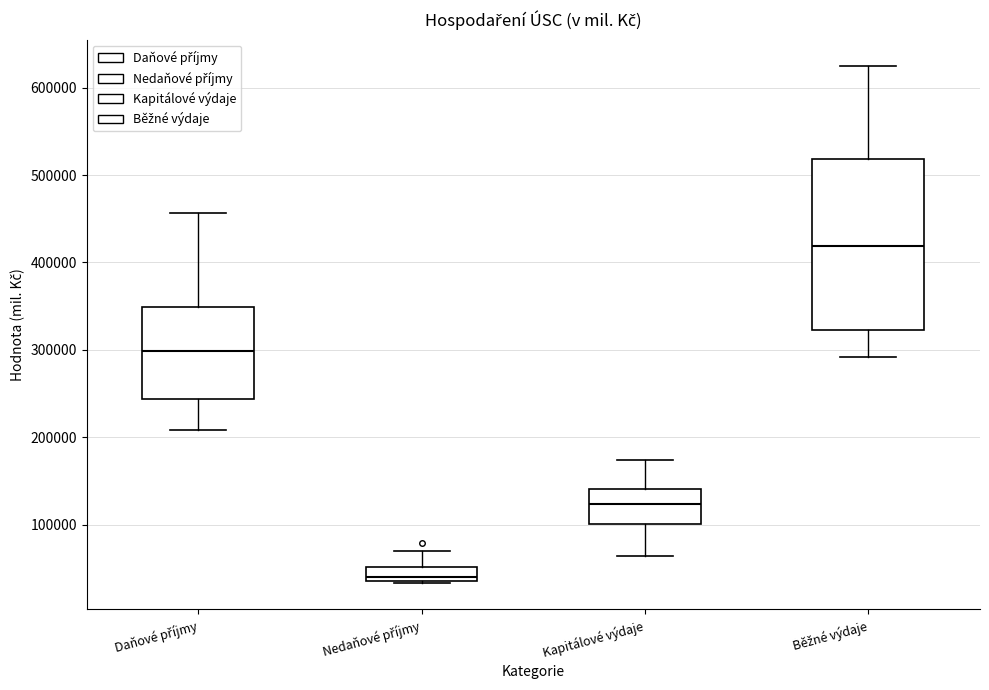

Which box's median line is the highest?

Běžné výdaje